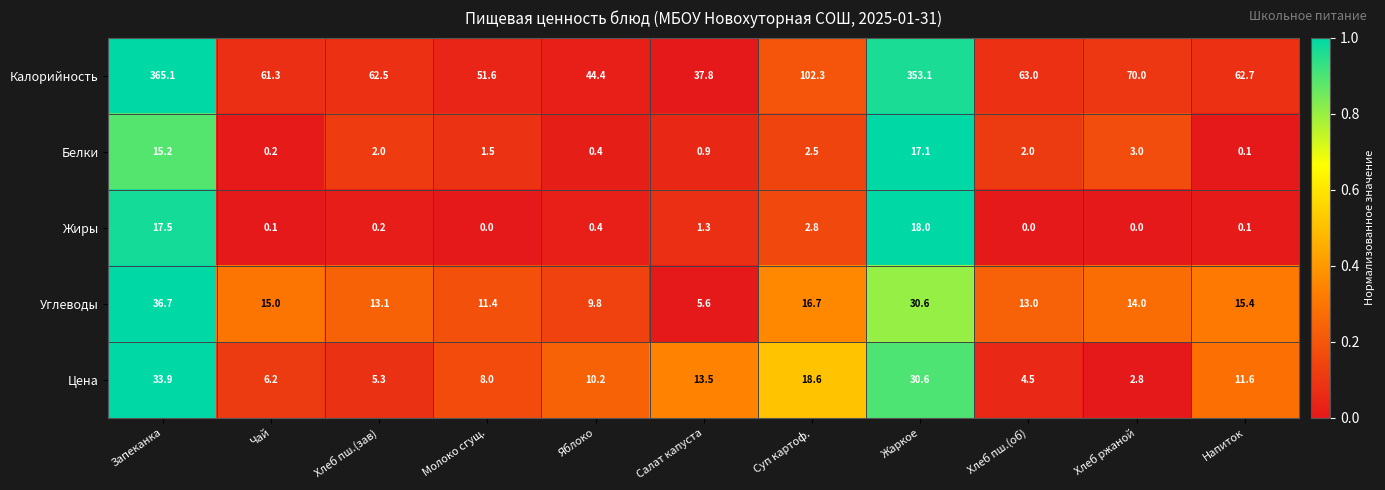

True or false: Углеводы has a value of 10.3 at Запеканка.

False